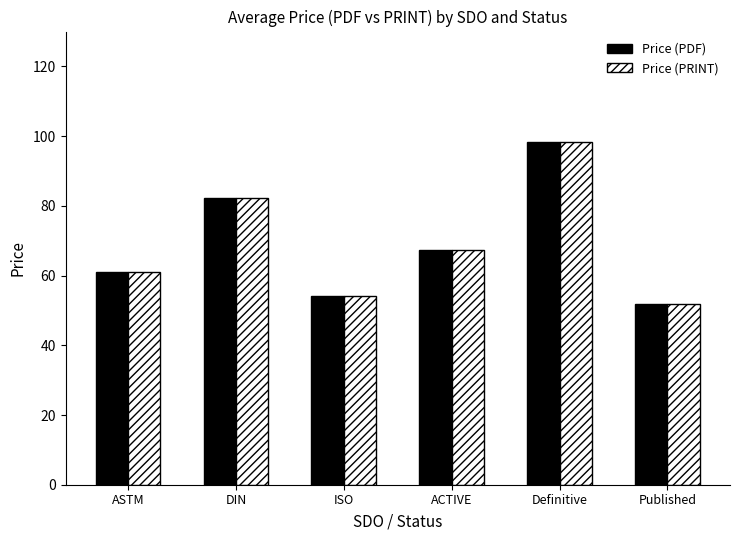

What is the sum of the Price (PRINT) values at ISO and ASTM?

115.0